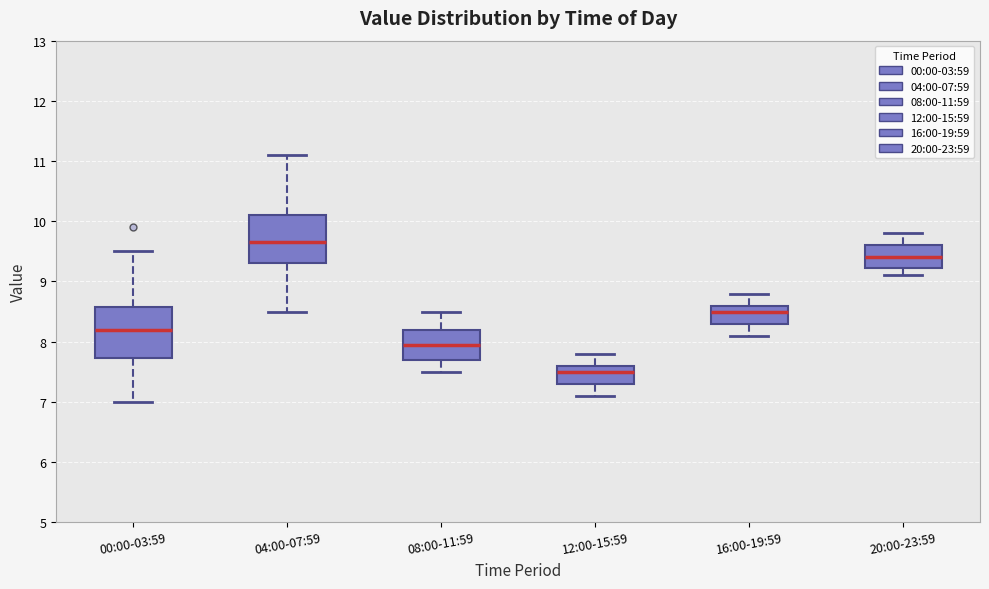

Which box's median line is the highest?

04:00-07:59